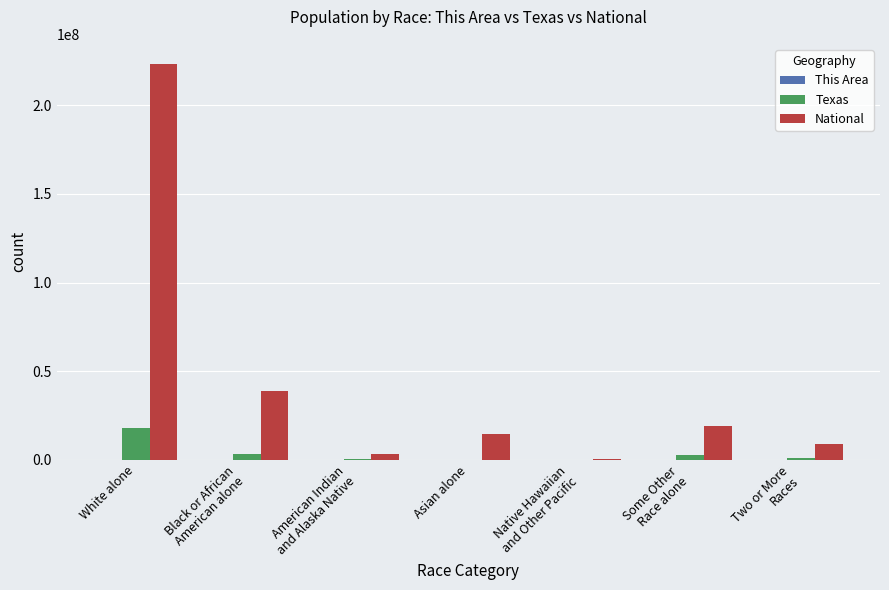

What is the greatest value displayed?

223553265